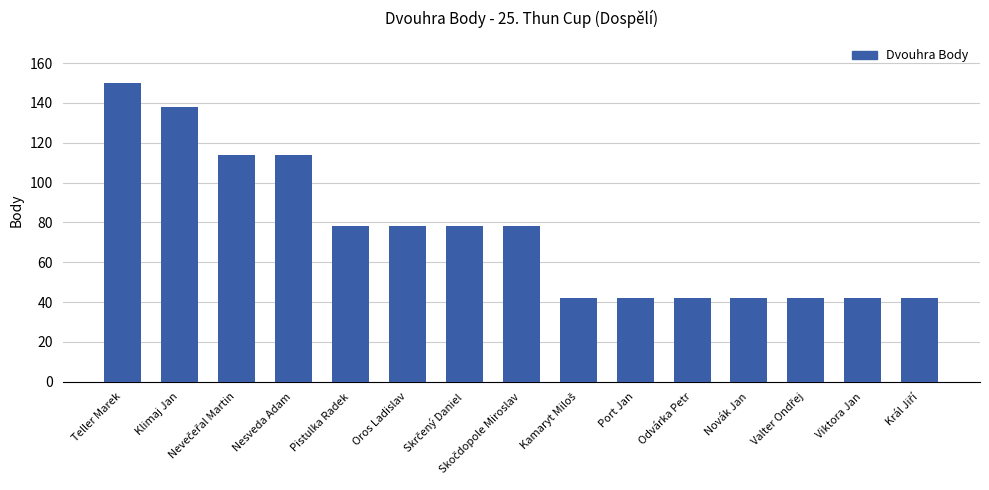

What is the difference between the maximum and minimum values?

108